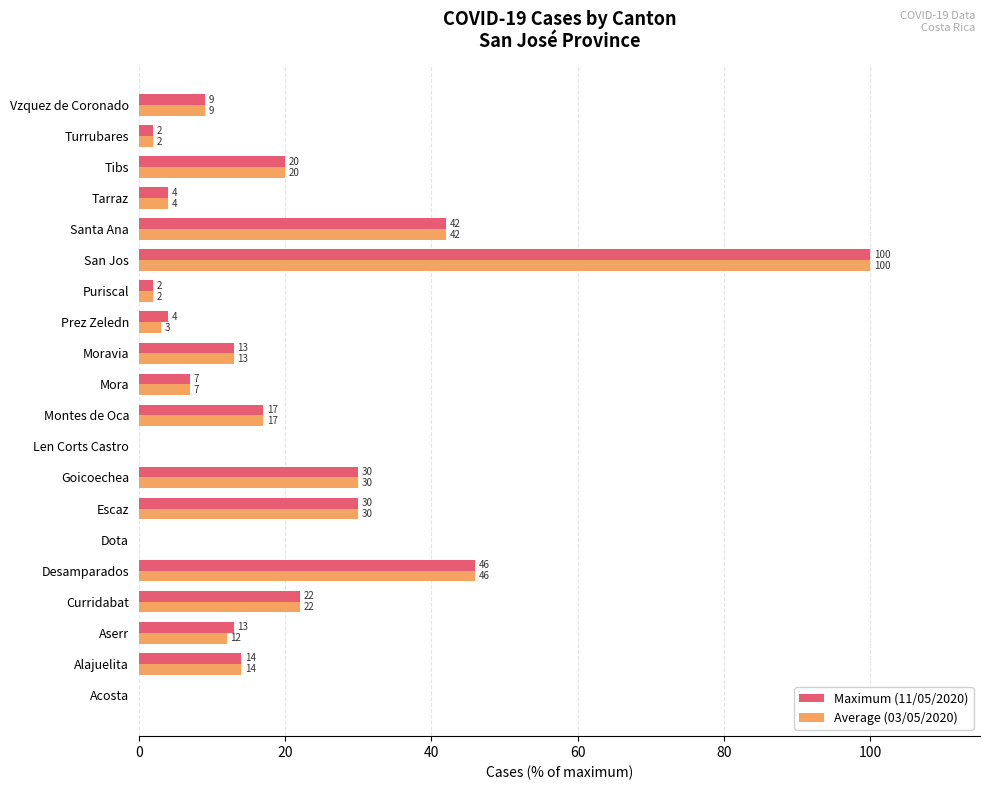

The value of Maximum (11/05/2020) at Escaz is 45.0. True or false?

False